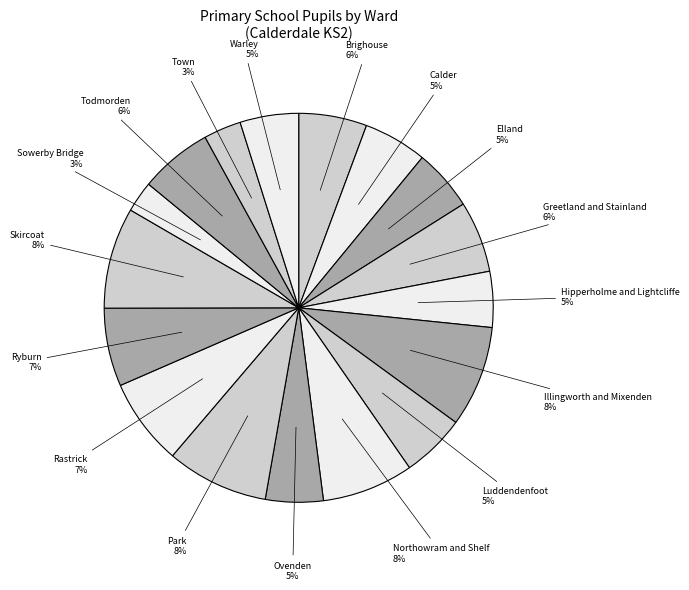

Is there any slice that represents more than half of the pie?

No